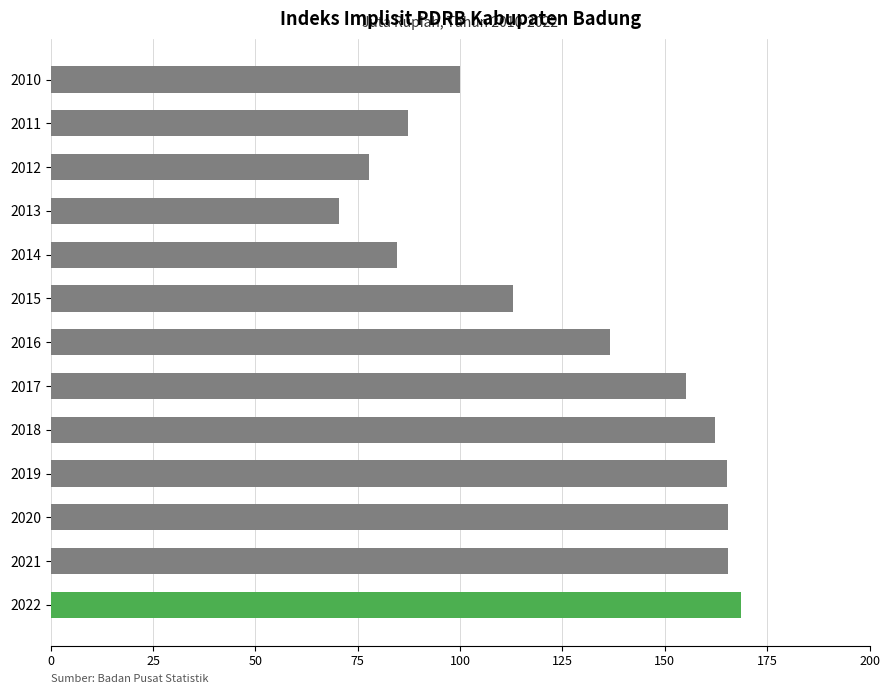

What is the ratio of the value at 2020 to the value at 2011?

1.9